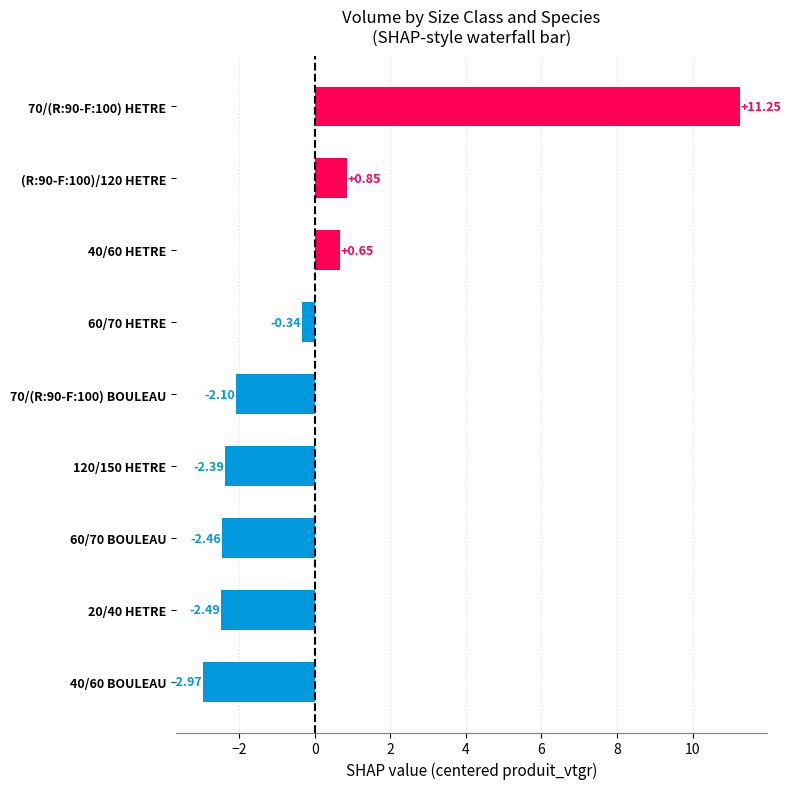

What is the change in value from 40/60 BOULEAU to 60/70 BOULEAU?

+0.5